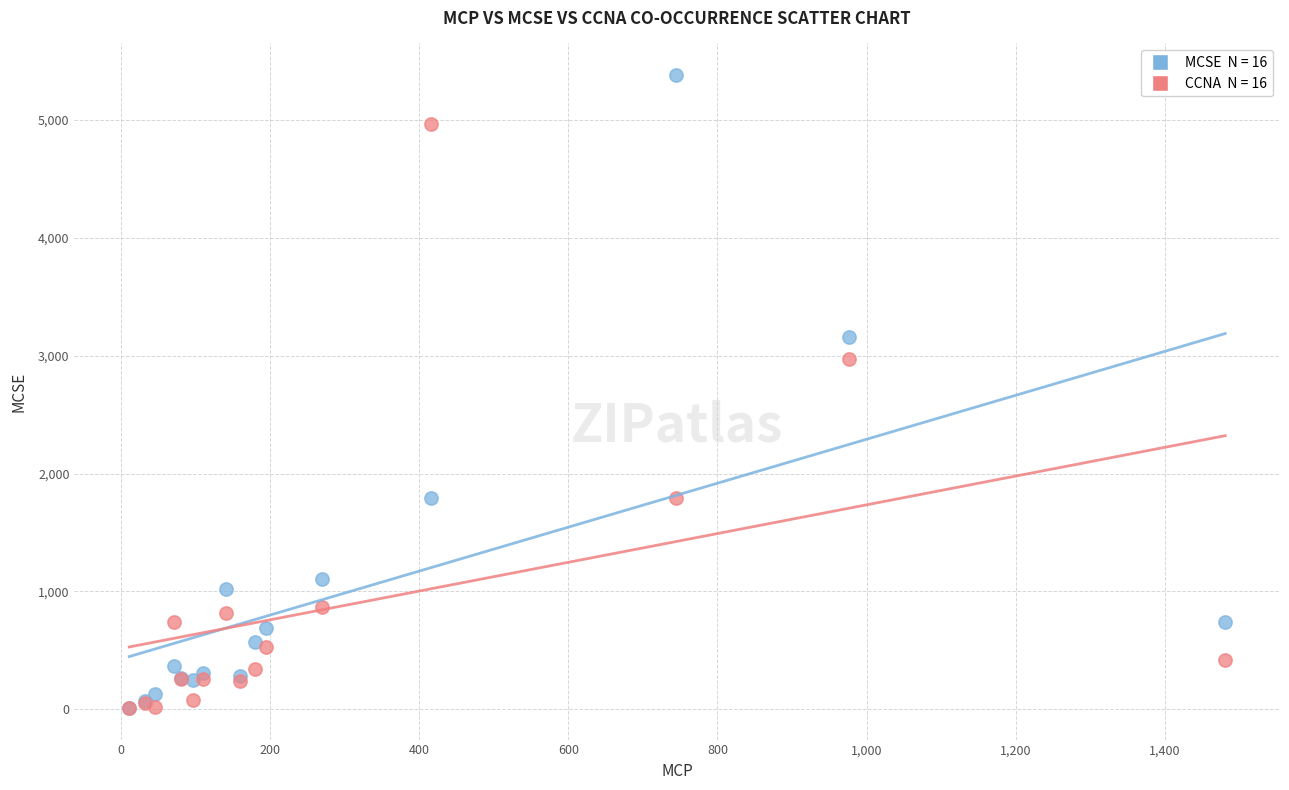

Across all series, what Y value is closest to 2695?

2969